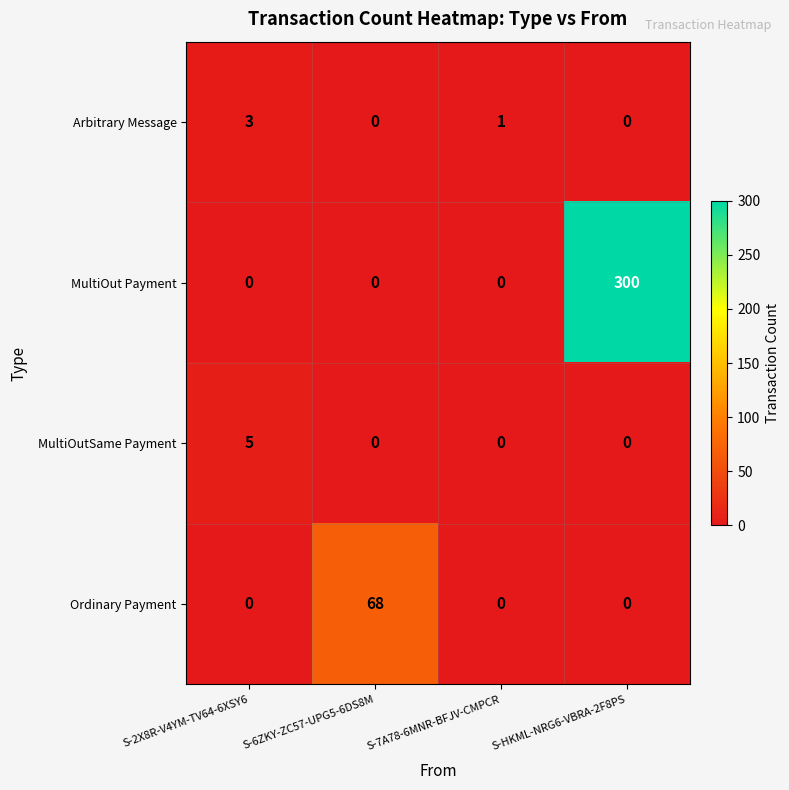

Rank the series by their maximum value, from highest to lowest.

MultiOut Payment, Ordinary Payment, MultiOutSame Payment, Arbitrary Message